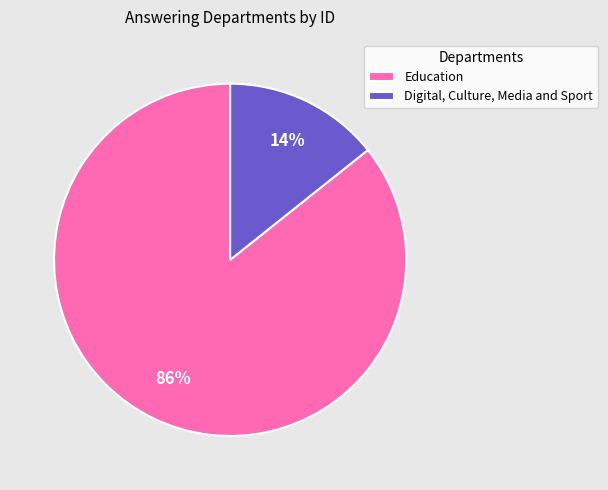

To the nearest percent, what is the combined percentage of Education and Digital, Culture, Media and Sport?

100%